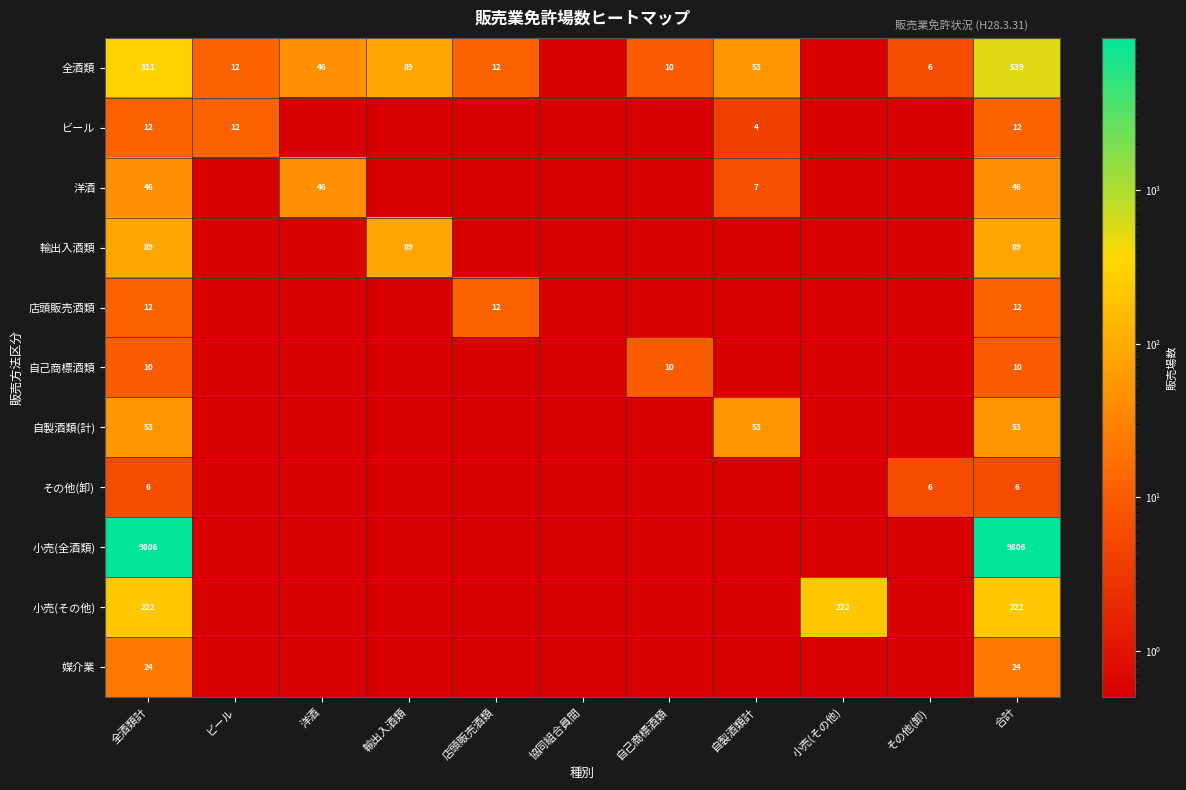

The value of 洋酒 at 合計 is 46.0. True or false?

True